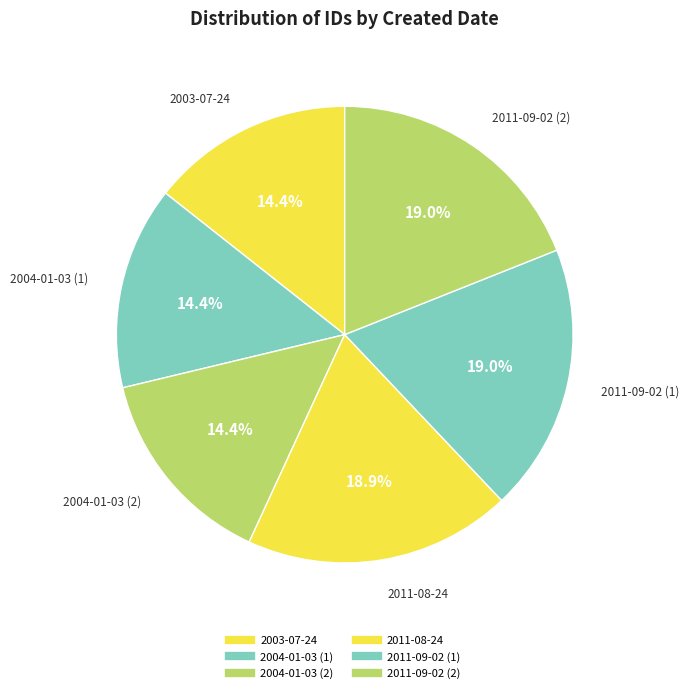

Which category has the smallest portion of the pie?

2003-07-24